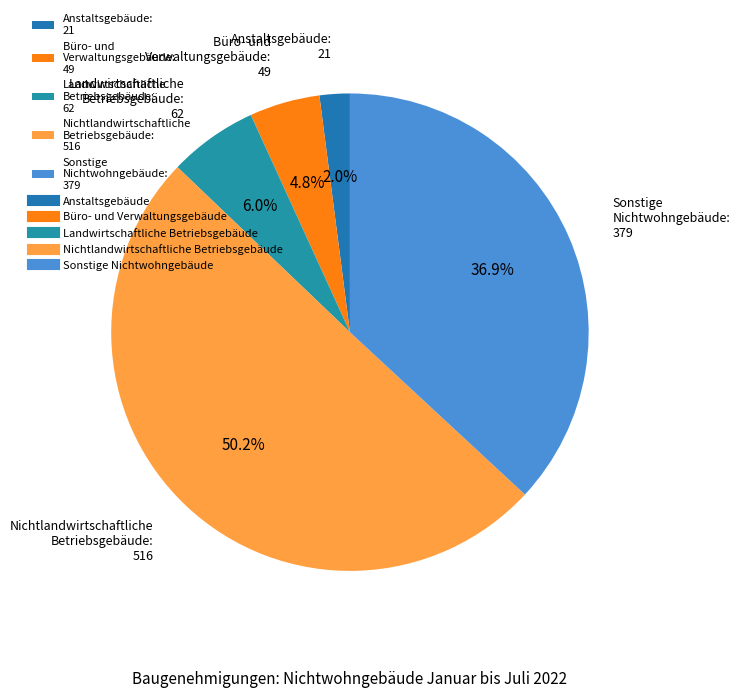

What percentage is the Büro- und Verwaltungsgebäude: 49 slice, to the nearest percent?

5%